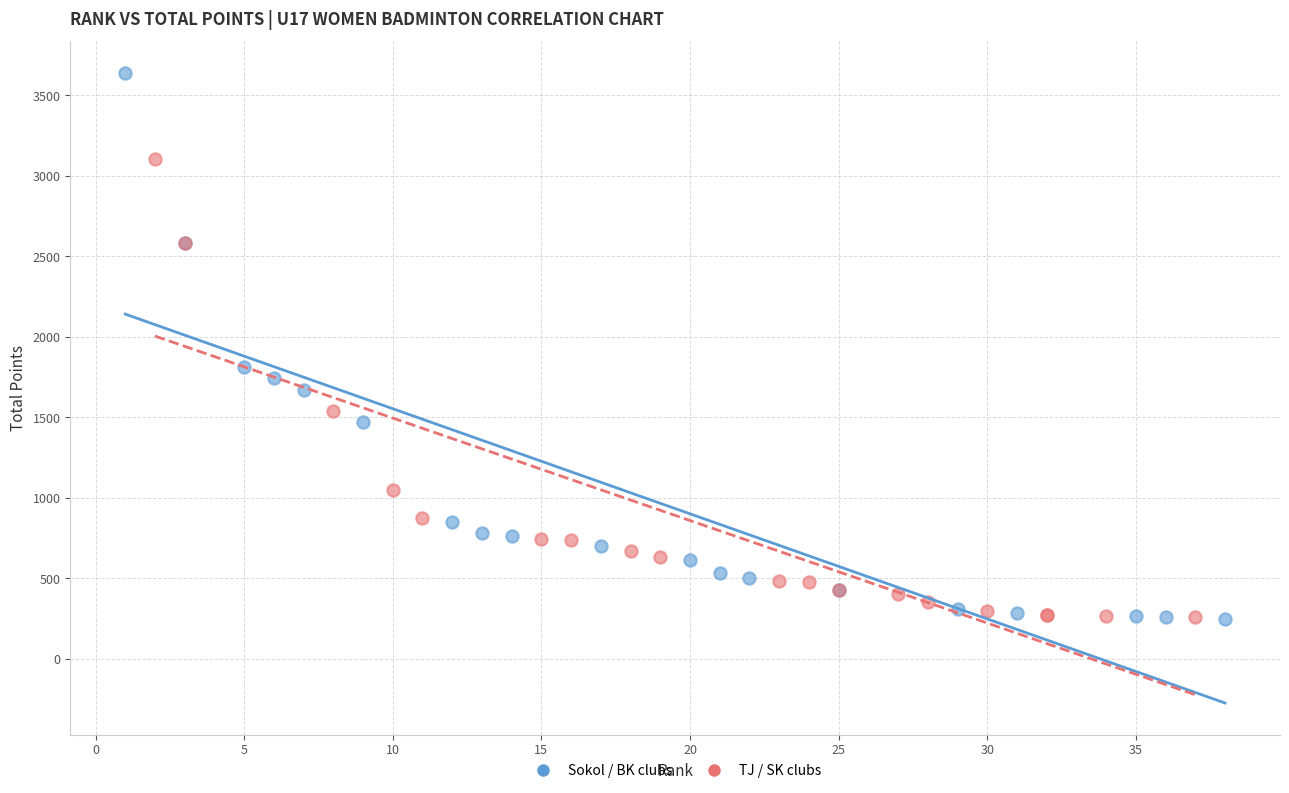

Which series contains the highest Y value?

Sokol / BK clubs